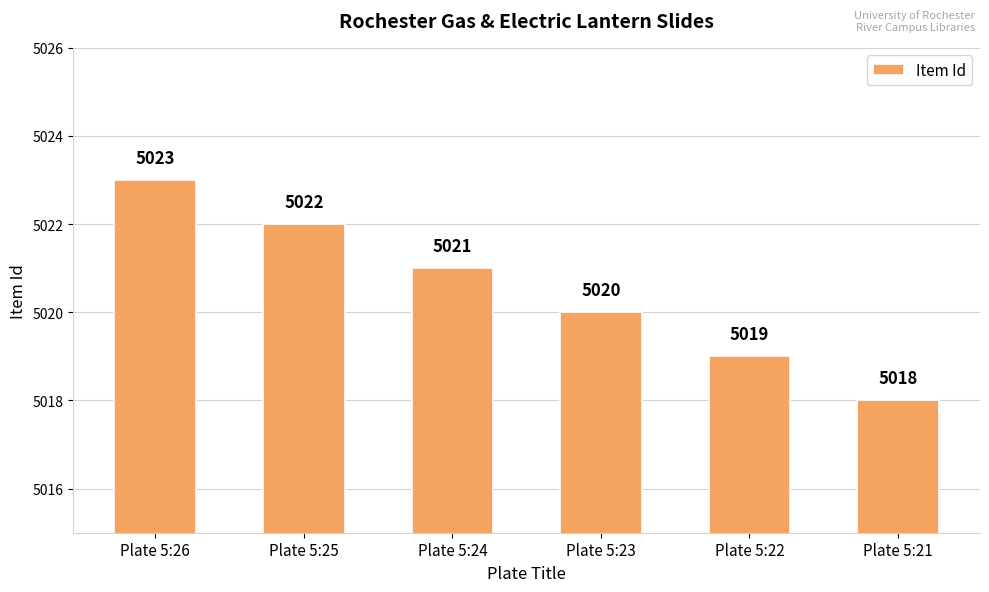

Reading left to right, list all the values displayed in this chart.

5023	5022	5021	5020	5019	5018